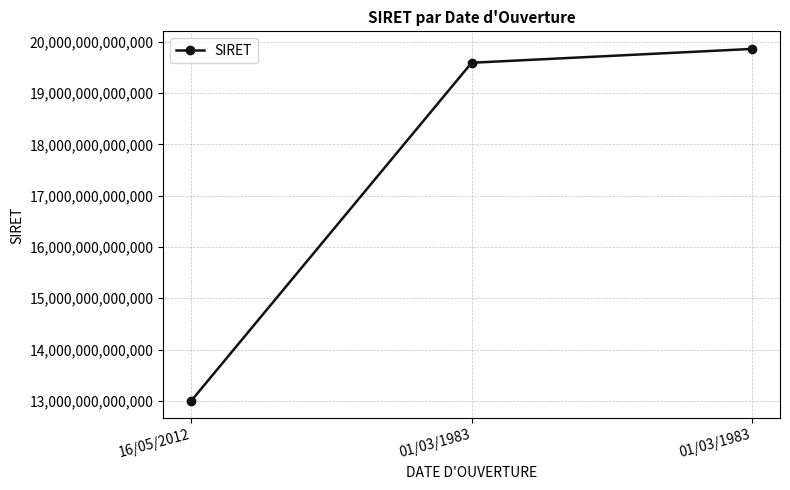

List the labels in order of value, smallest first.

16/05/2012, 01/03/1983, 01/03/1983